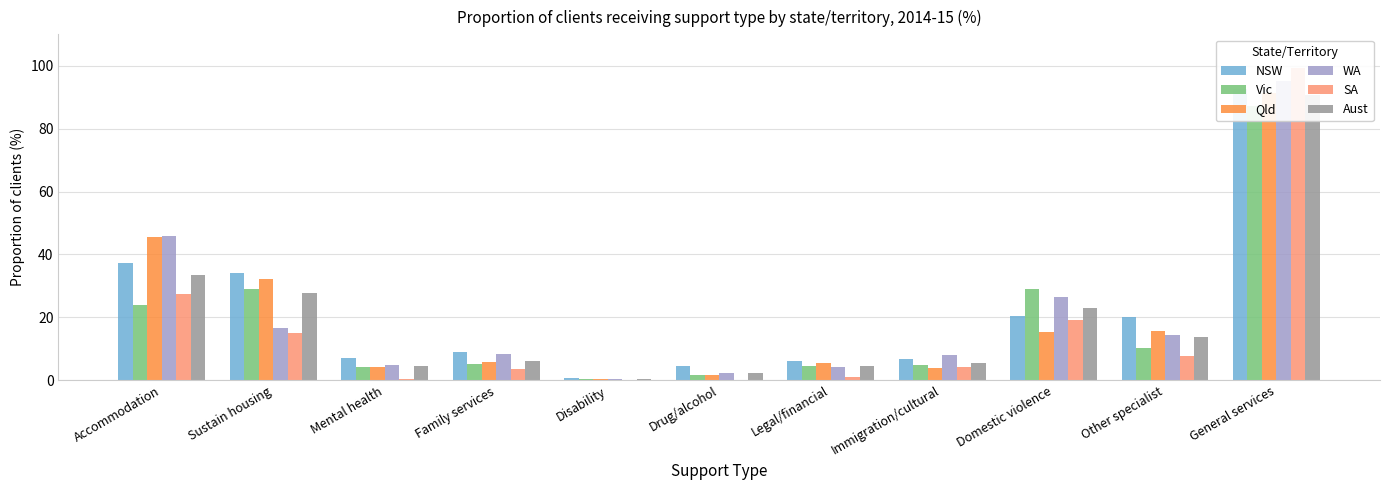

What is the average value of the Vic series?

18.2